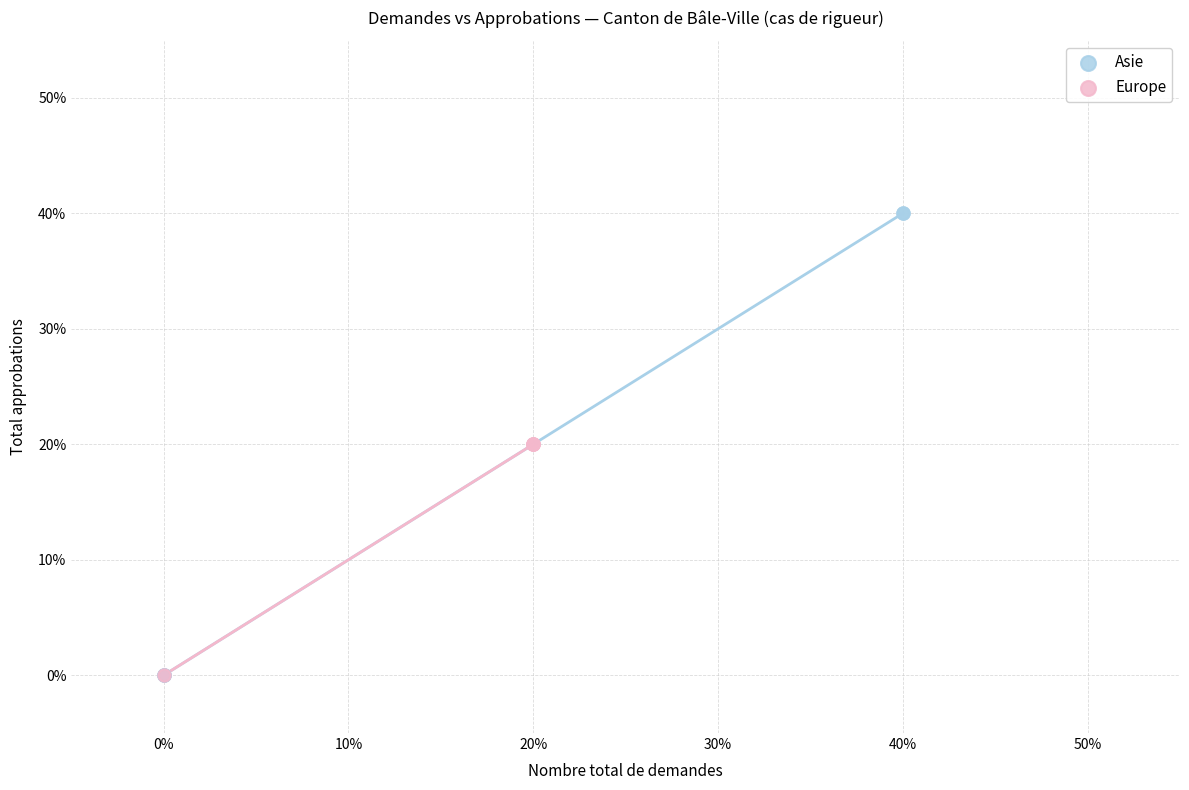

Which series contains the highest Y value?

Asie